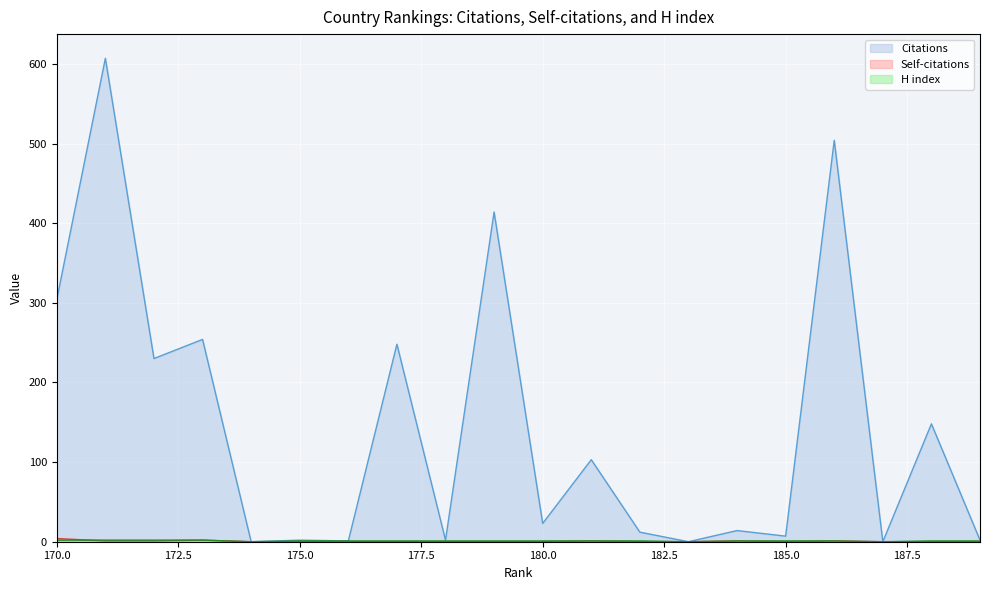

True or false: Citations has a value of -350 at 135.

False